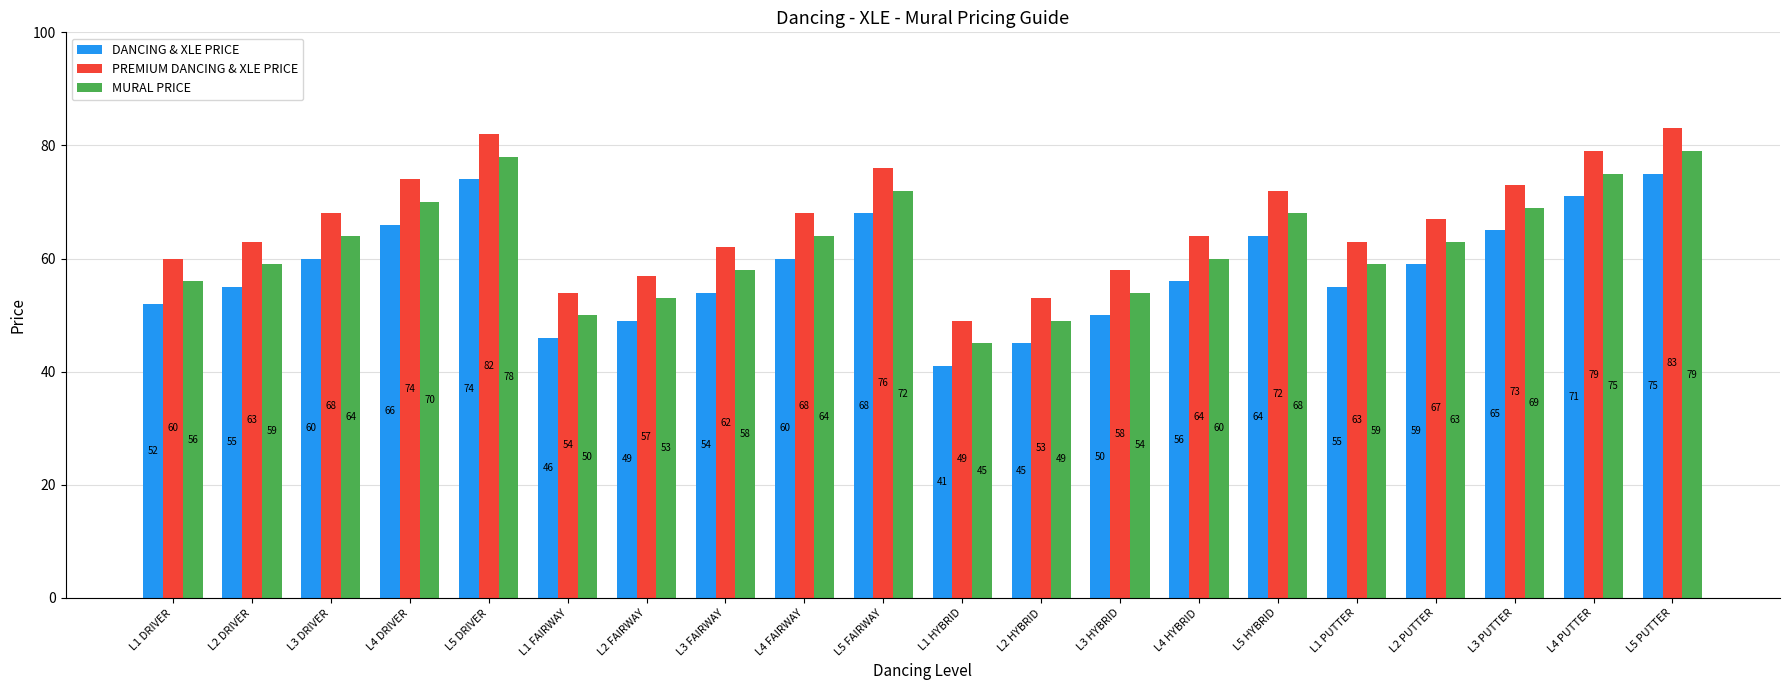

How many data points does each series have?

20